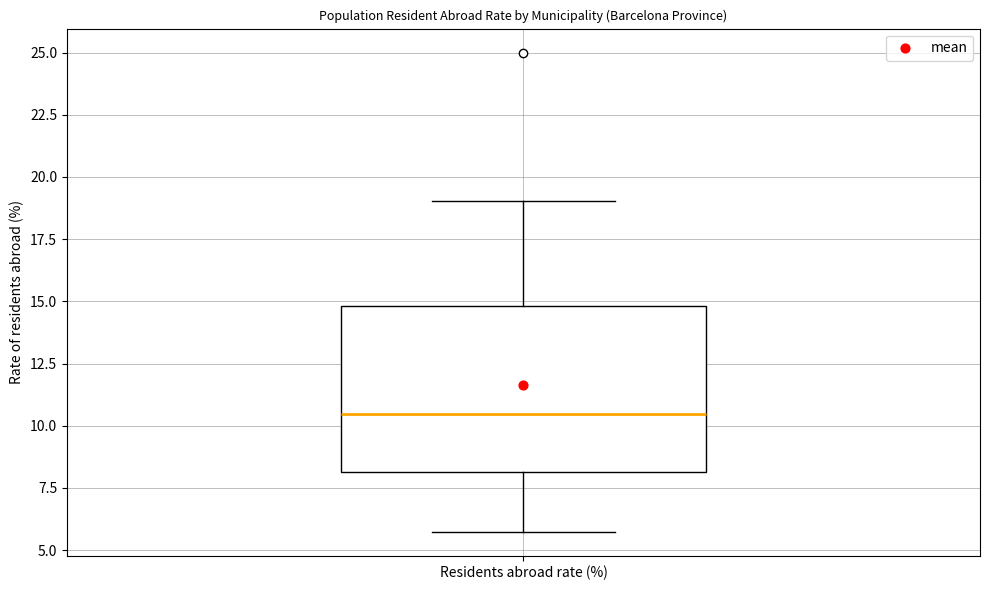

Read this box plot against the y-axis: the position of the median line, the range covered by the box, and the ends of both whiskers. The values are not printed on the chart, so give them approximately, as read against the axis.

median 10.5, box 8.0 to 15.0, whiskers 5.5 to 19.0